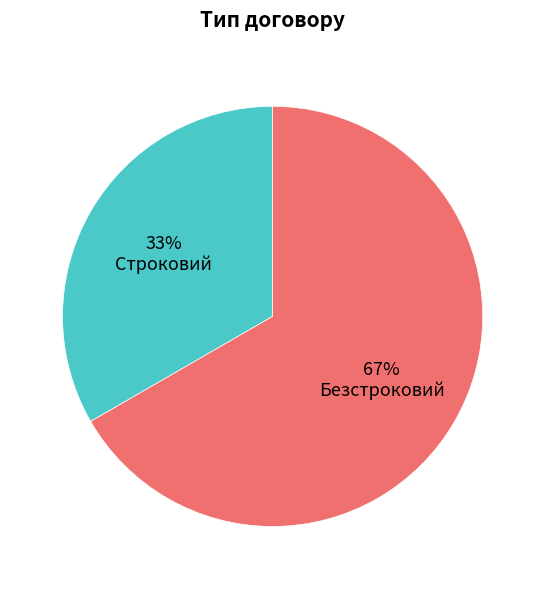

To the nearest percent, what is the combined percentage of Строковий and Безстроковий?

100%